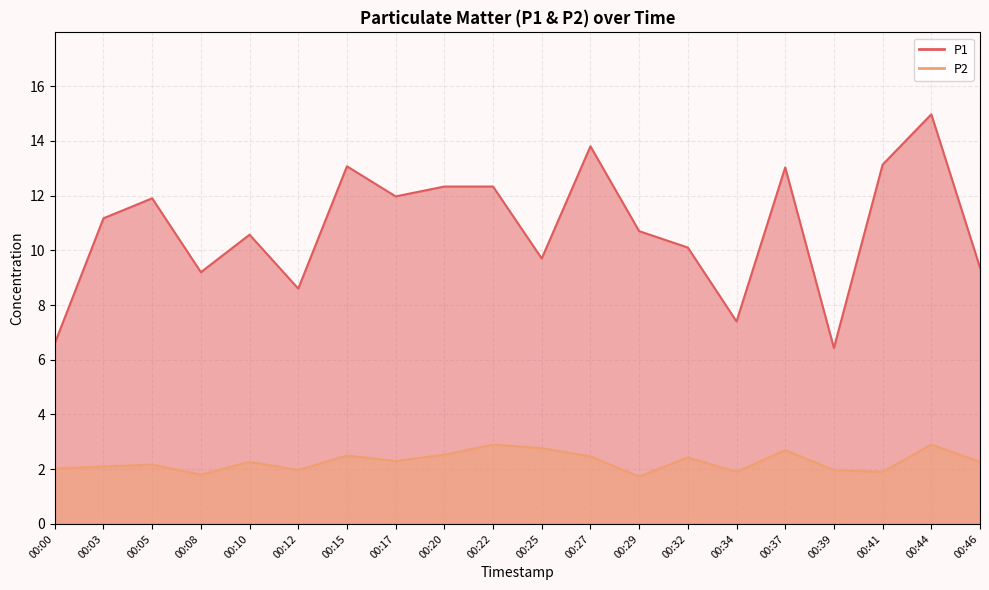

Which has a higher value, 00:32 or 00:29?

00:29